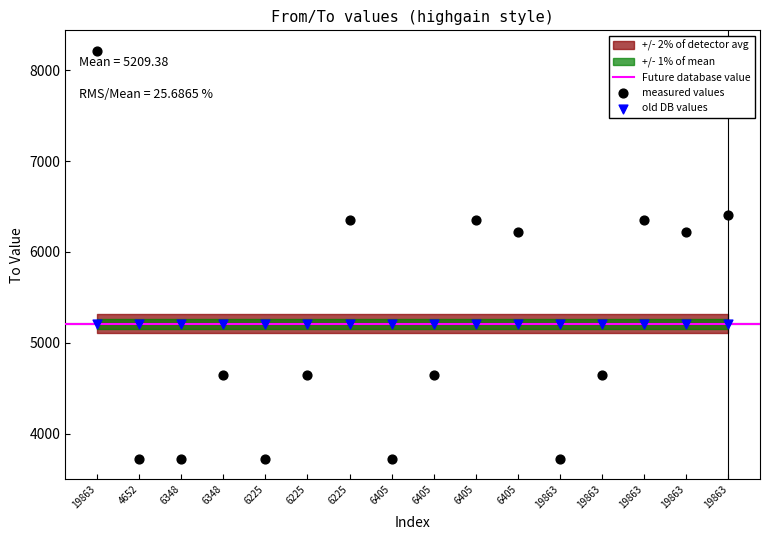

Which series contains the highest Y value?

measured values